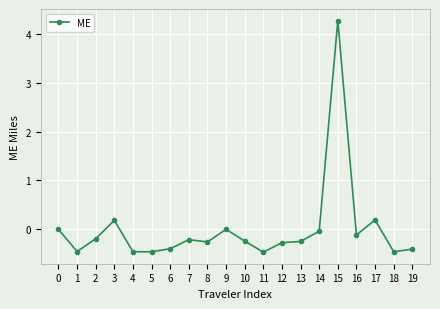

How many series are shown in this chart?

1